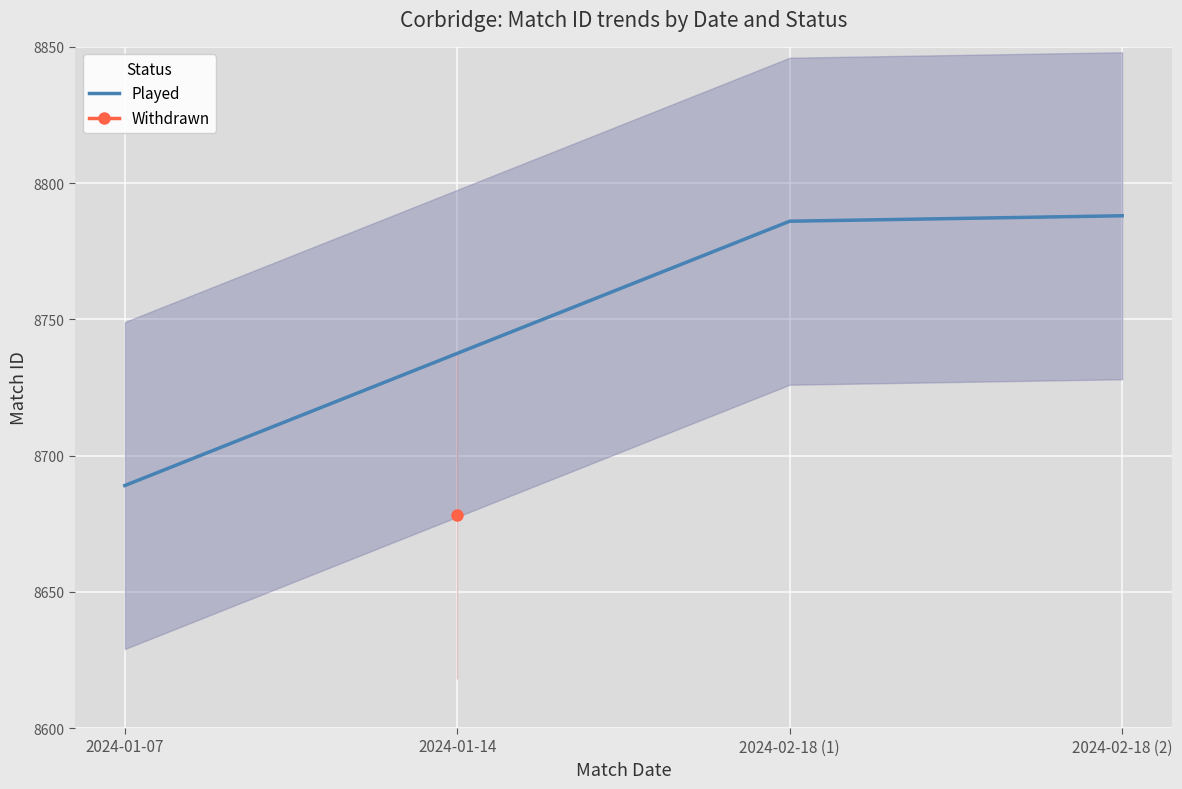

The value of Played at 2024-01-07 is 8689. True or false?

True